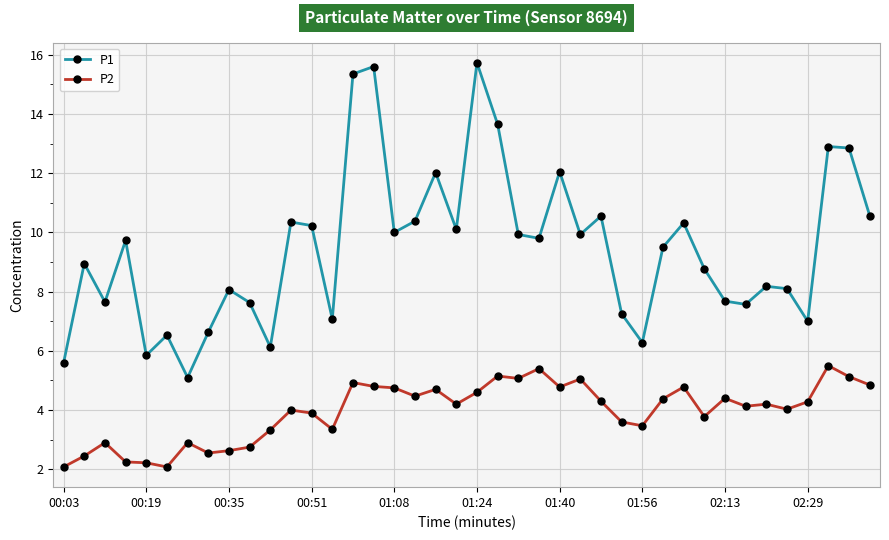

What is the average value of the P2 series?

4.0